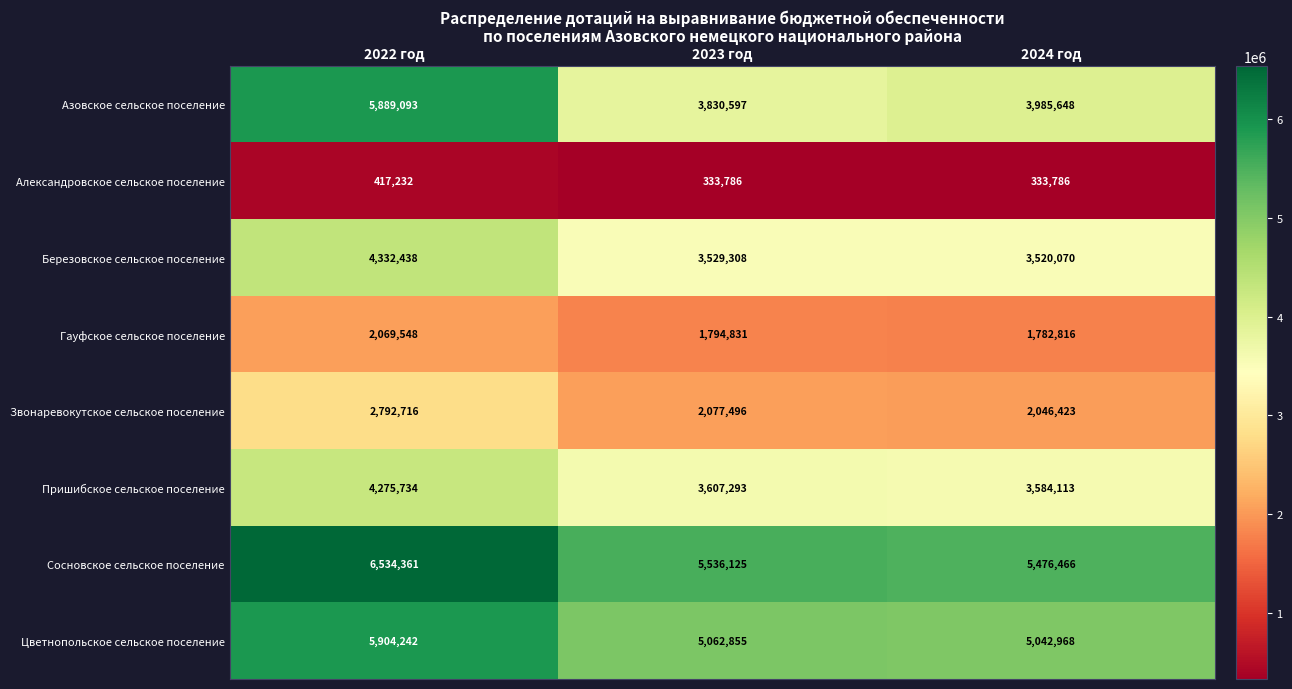

Reading left to right, list all the values displayed in this chart.

Азовское сельское поселение: 5889093	3830597	3985648
Александровское сельское поселение: 417232	333786	333786
Березовское сельское поселение: 4332438	3529308	3520070
Гауфское сельское поселение: 2069548	1794831	1782816
Звонаревокутское сельское поселение: 2792716	2077496	2046423
Пришибское сельское поселение: 4275734	3607293	3584113
Сосновское сельское поселение: 6534361	5536125	5476466
Цветнопольское сельское поселение: 5904242	5062855	5042968